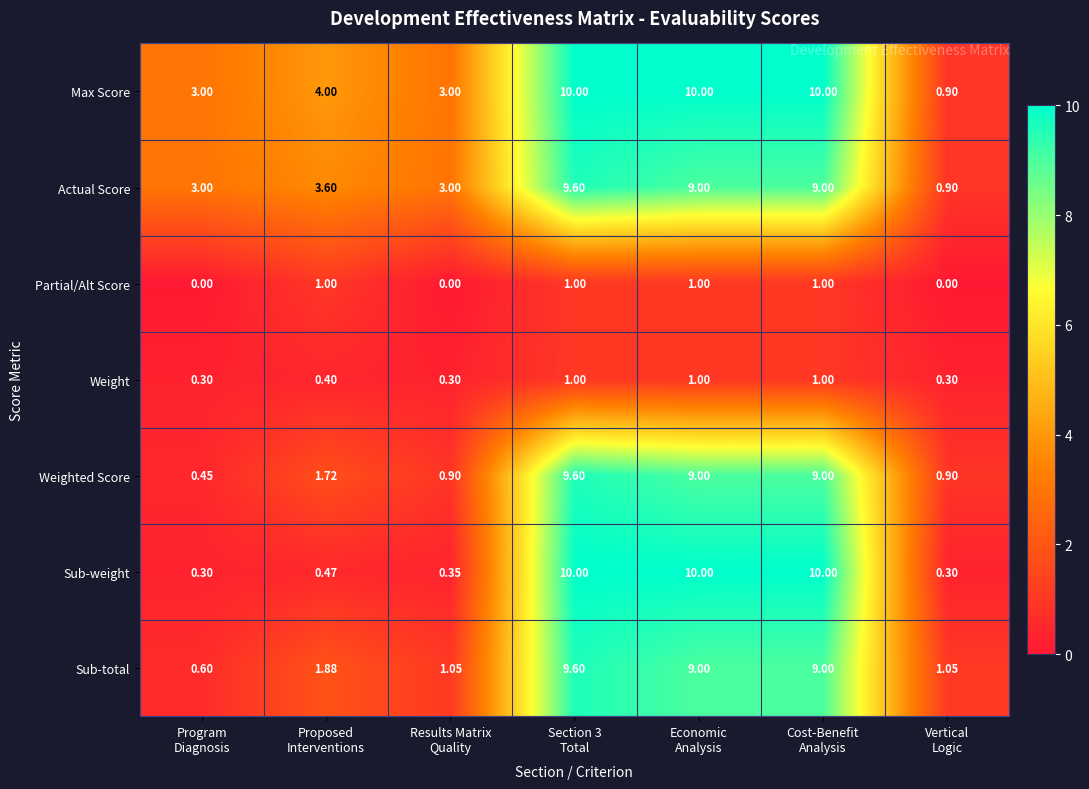

How many values in the Weighted Score series are below 1?

3